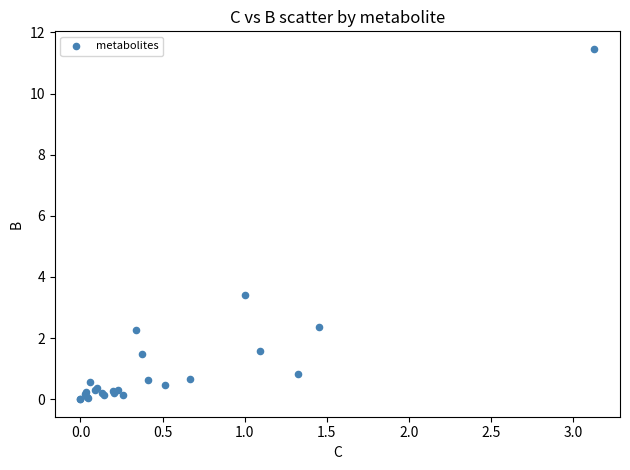

What Y value in the scatter plot is closest to 5?

3.4